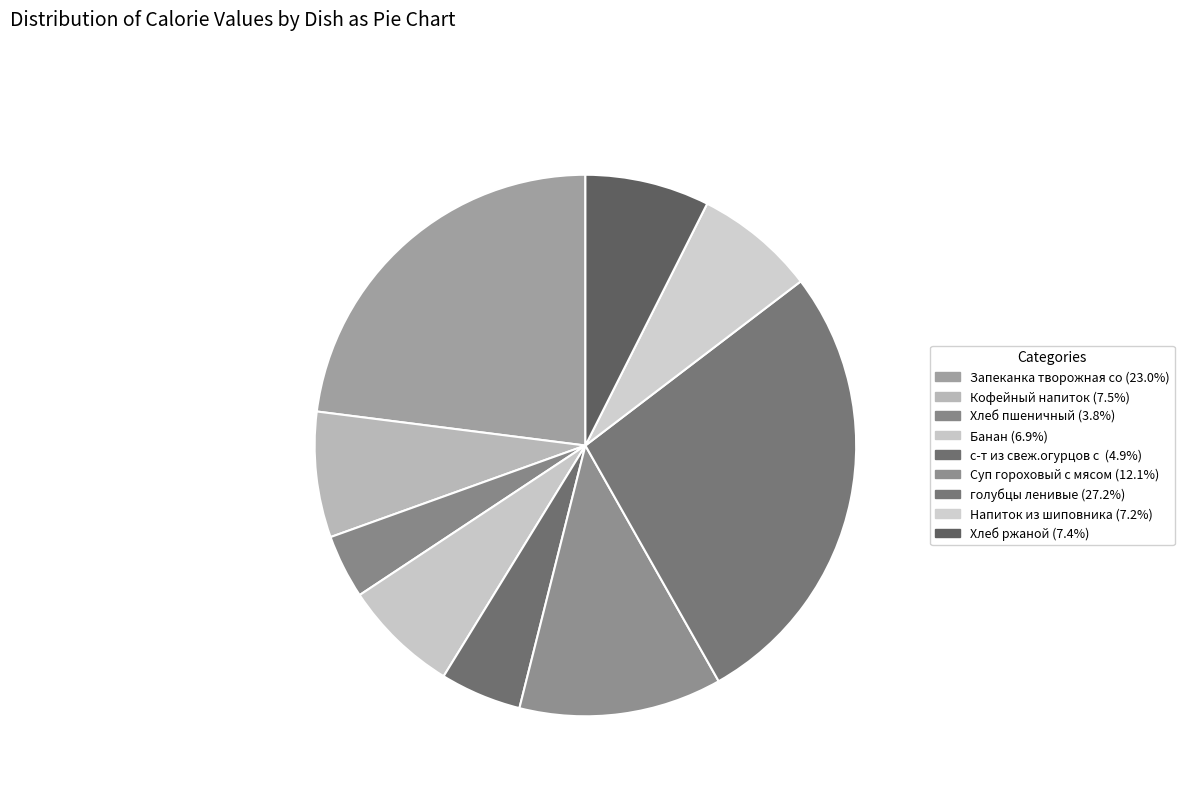

What is the smallest slice in the pie chart?

Хлеб пшеничный